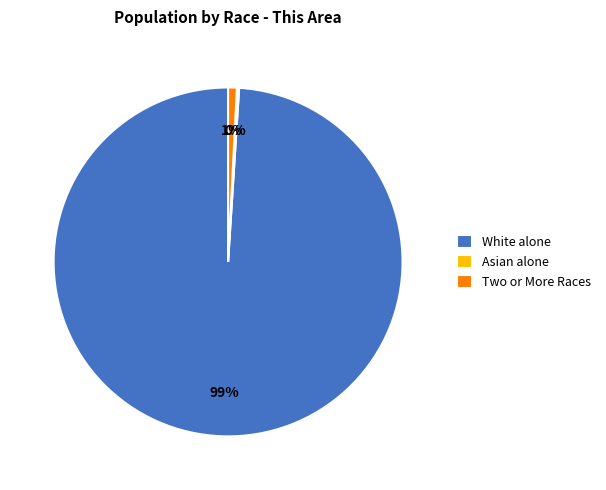

Which slice is the largest?

White alone